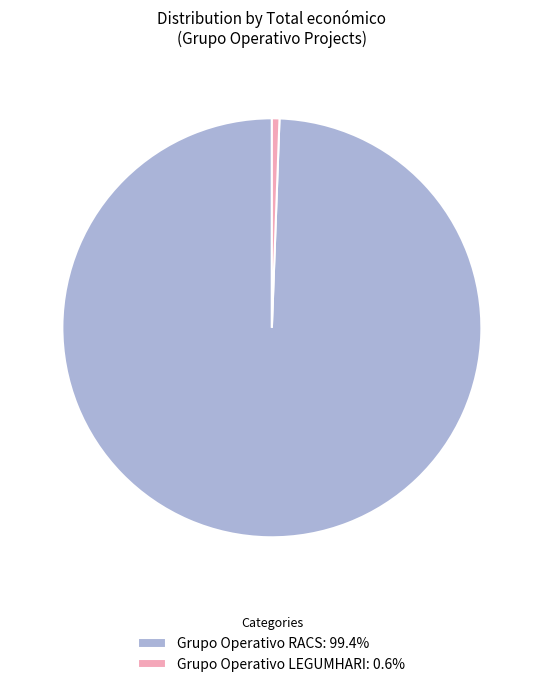

Does Grupo Operativo RACS account for over 50% of the chart?

Yes